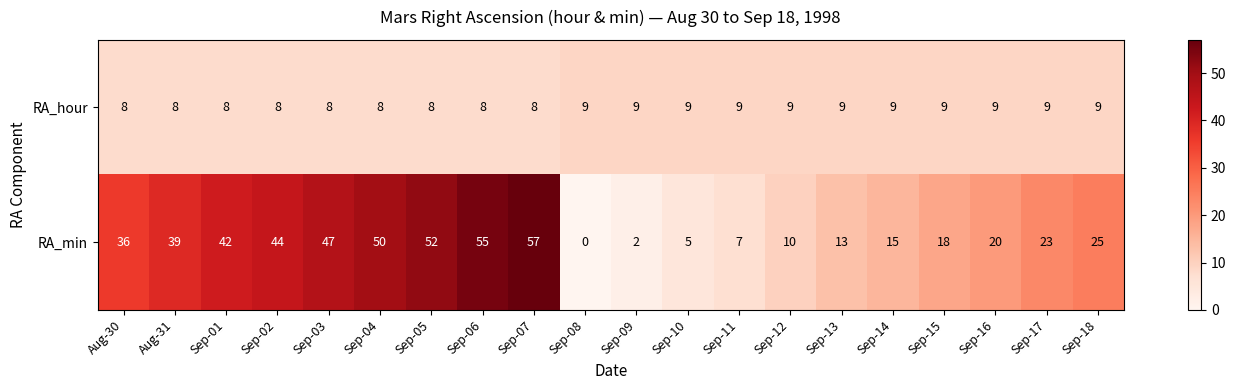

List the series in order of their peak value, highest first.

RA_min, RA_hour